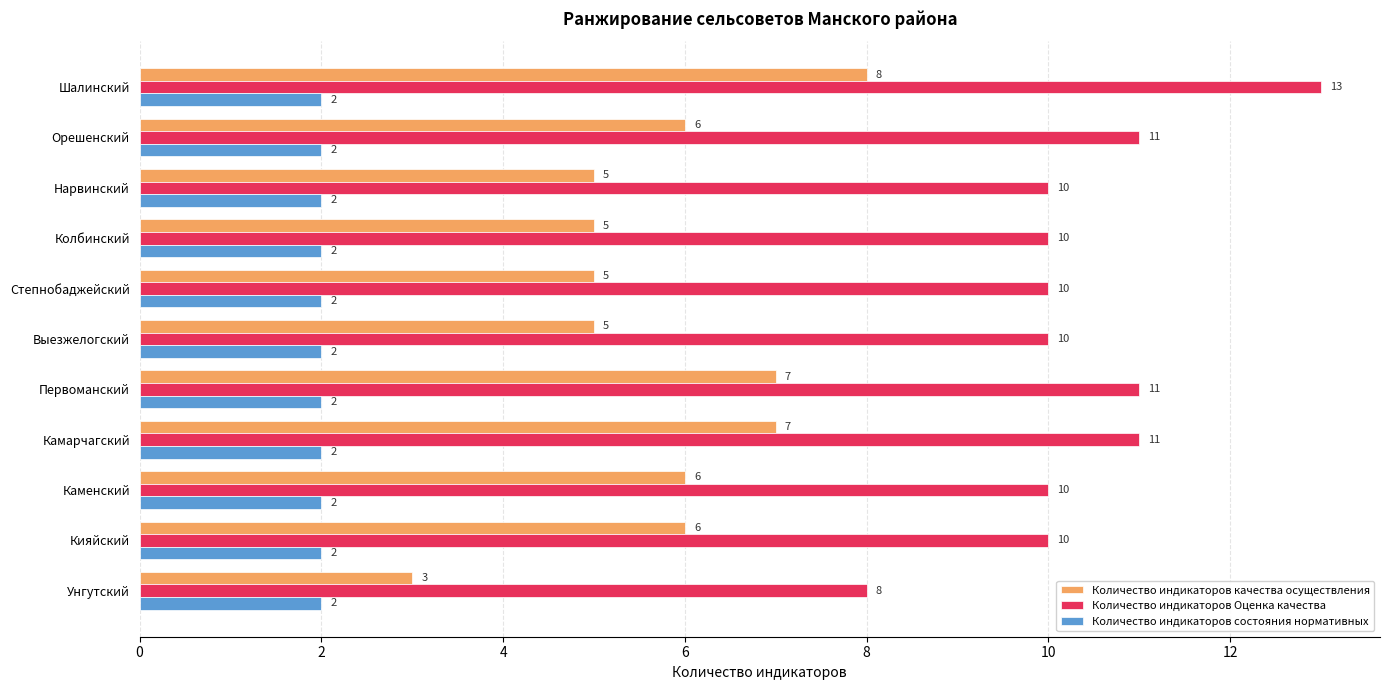

What is the spread (max minus min) of values at Унгутский?

6